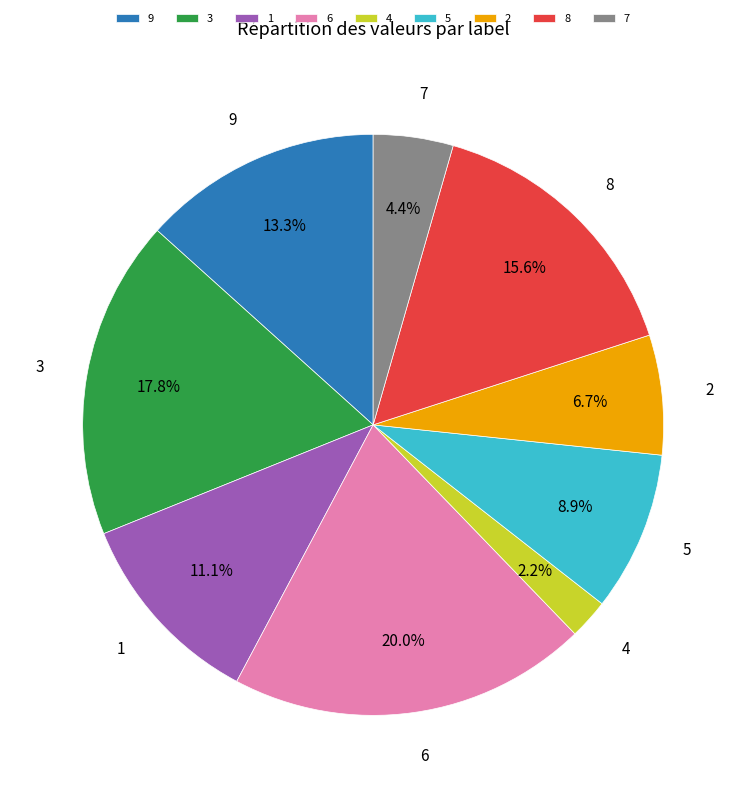

What is the ratio of the value at 5 to the value at 6?

0.4